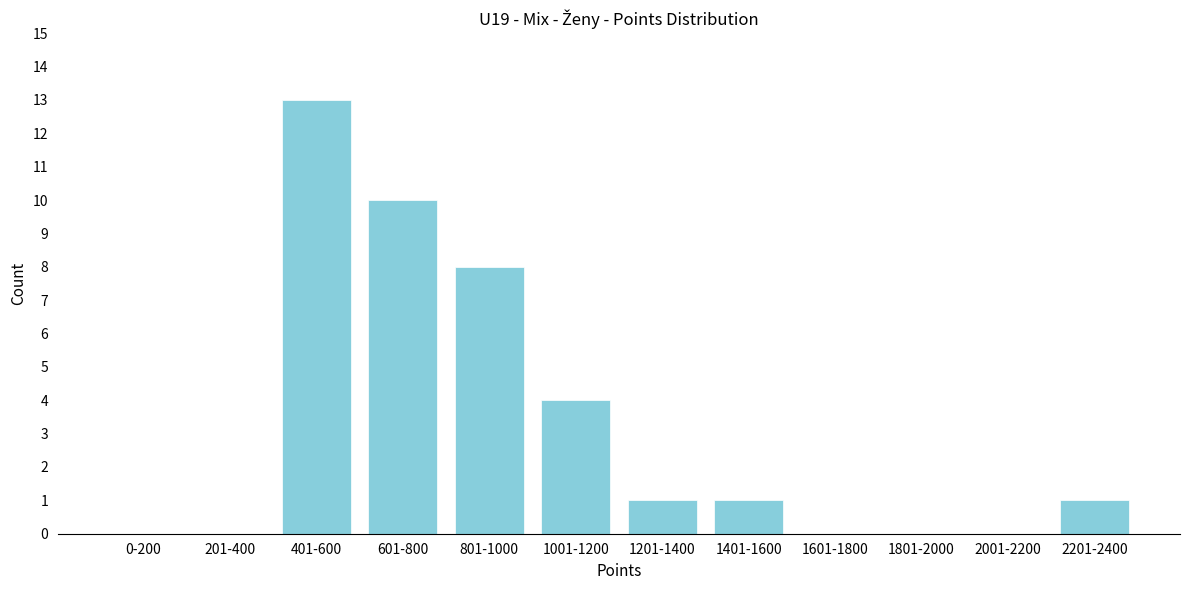

Reading left to right, extract all data points from this chart.

0-200=0	201-400=0	401-600=13	601-800=10	801-1000=8	1001-1200=4	1201-1400=1	1401-1600=1	1601-1800=0	1801-2000=0	2001-2200=0	2201-2400=1